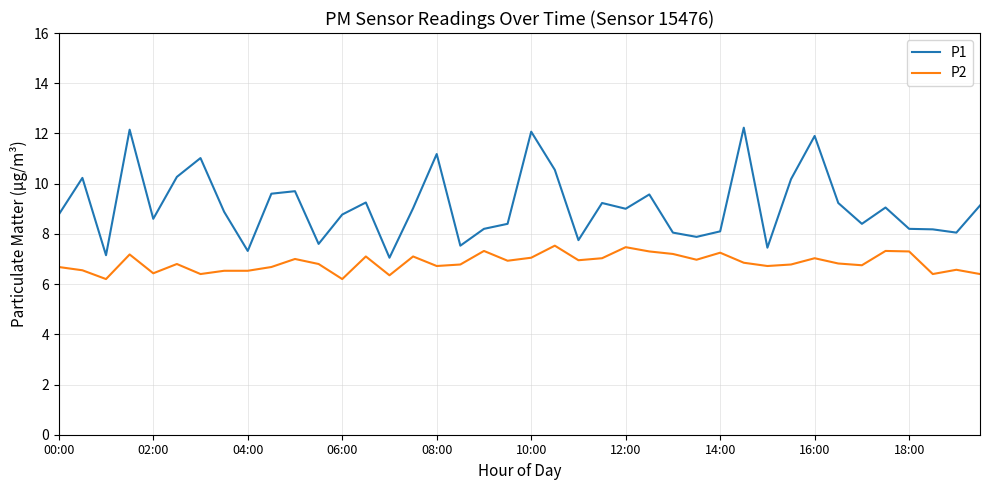

What is the difference between the second highest and second lowest values in the P2 series?

1.3